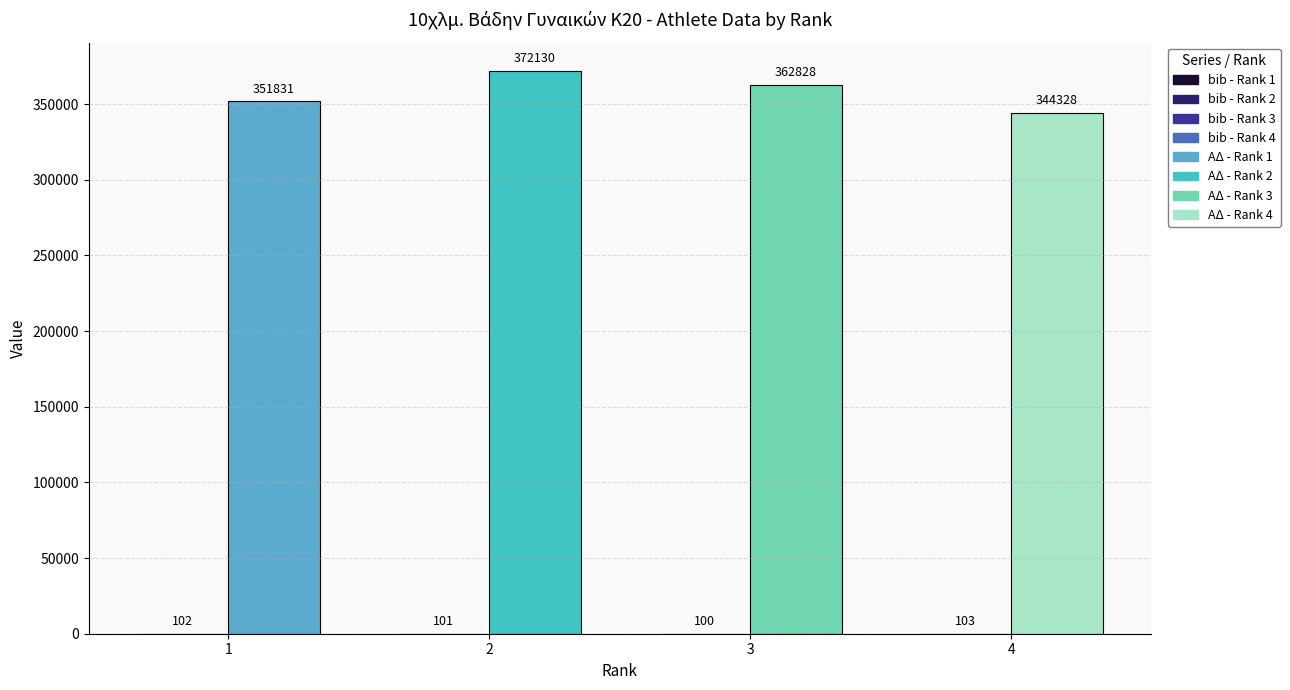

What is the total value across all series at 3?

362928